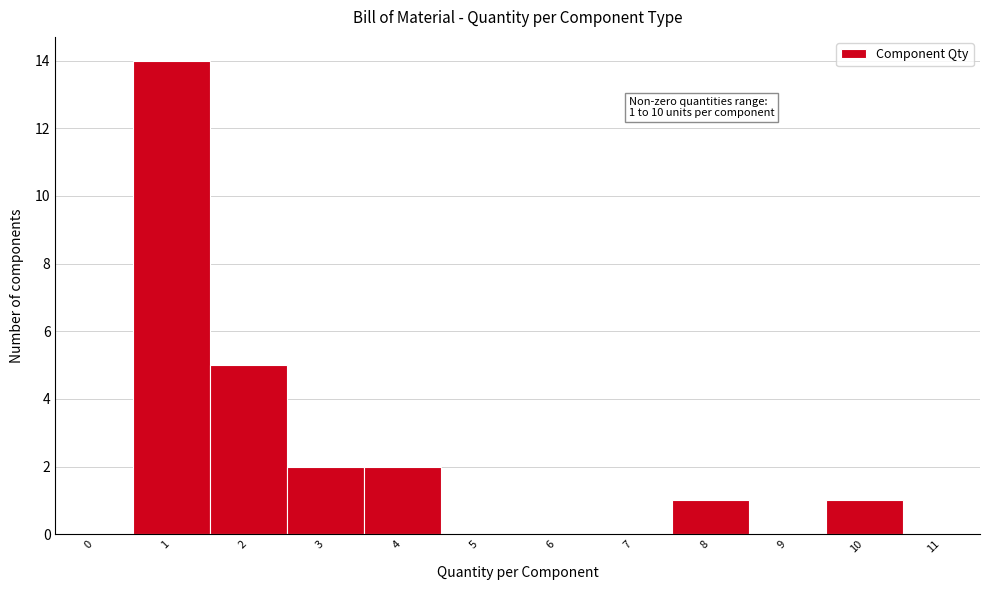

Which range on the x-axis has the tallest bar?

0.5 to 1.5